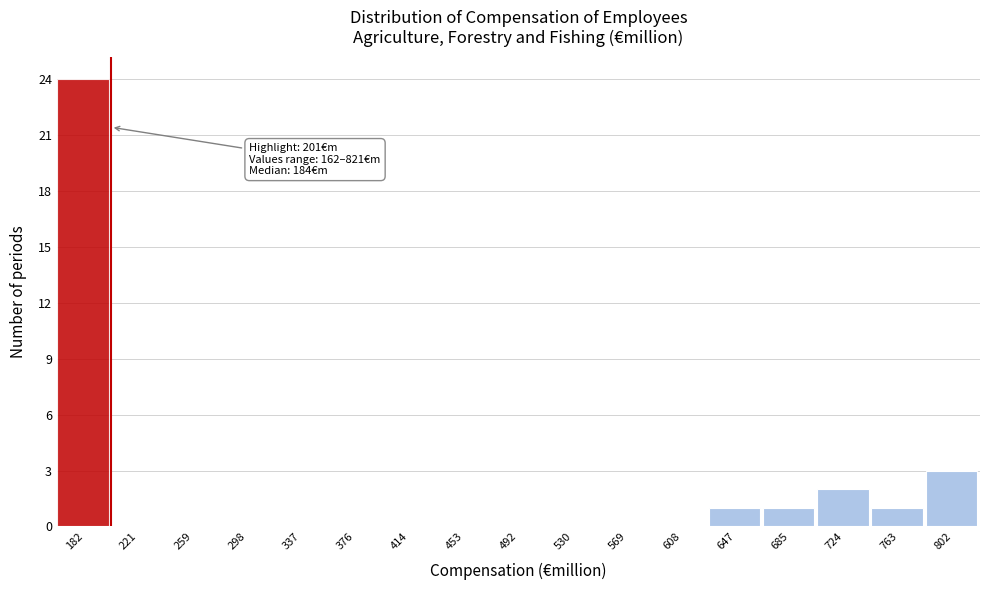

Which range on the x-axis has the tallest bar?

160 to 200